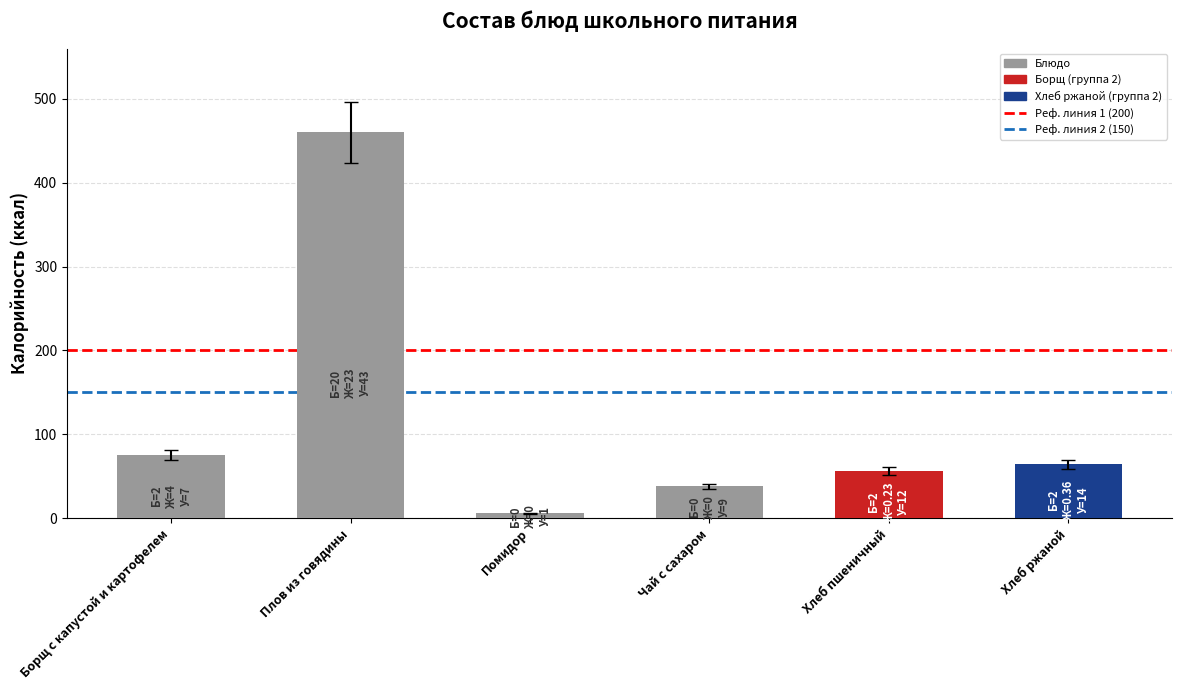

What is the difference between the second highest and second lowest values?

37